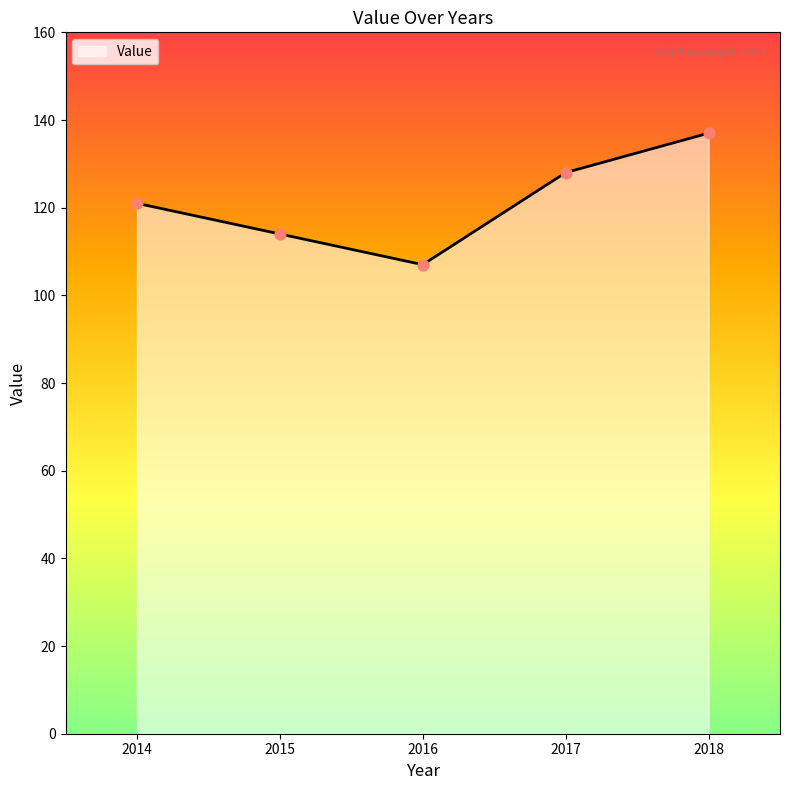

What is the change in value from 2014 to 2016?

-14